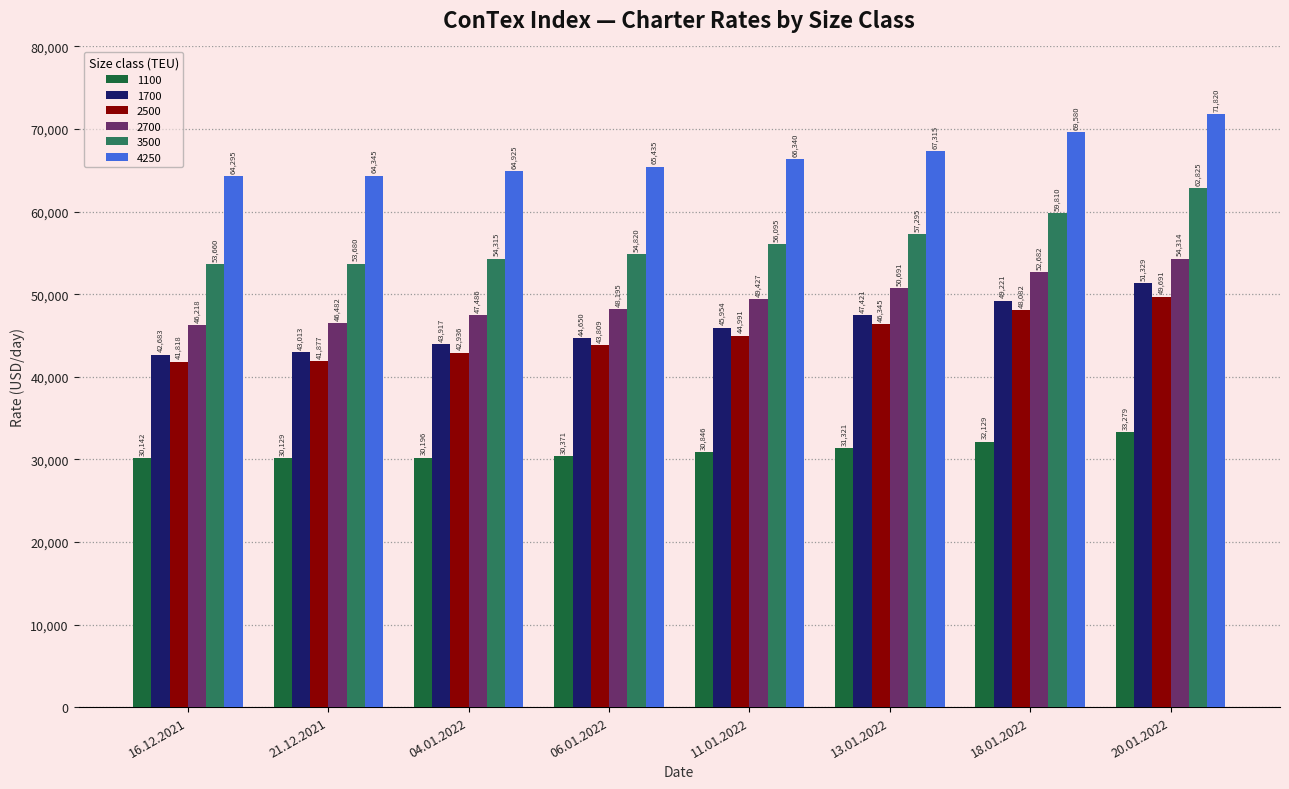

Which series has the largest total across all categories?

4250